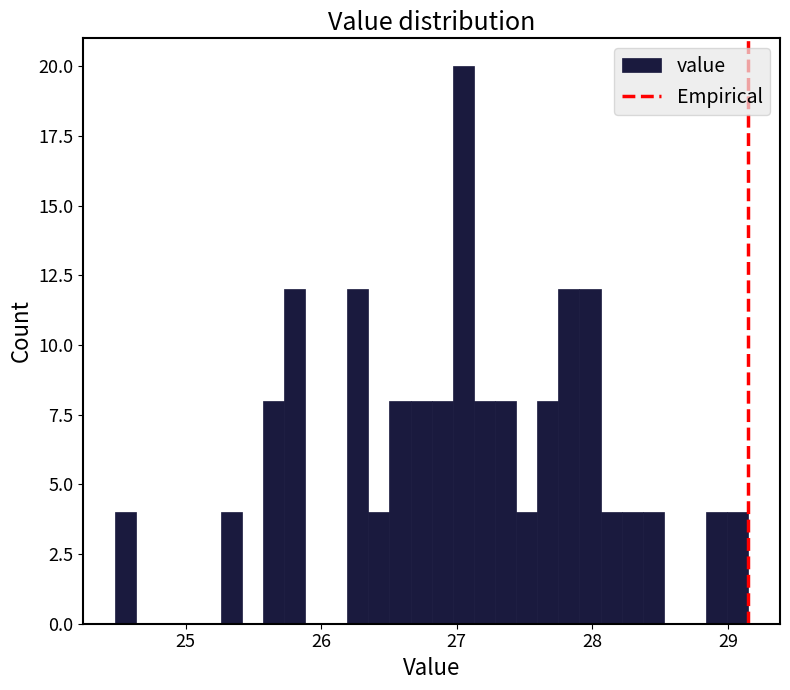

Read against the x-axis, roughly where is the centre of the tallest bar?

27.0